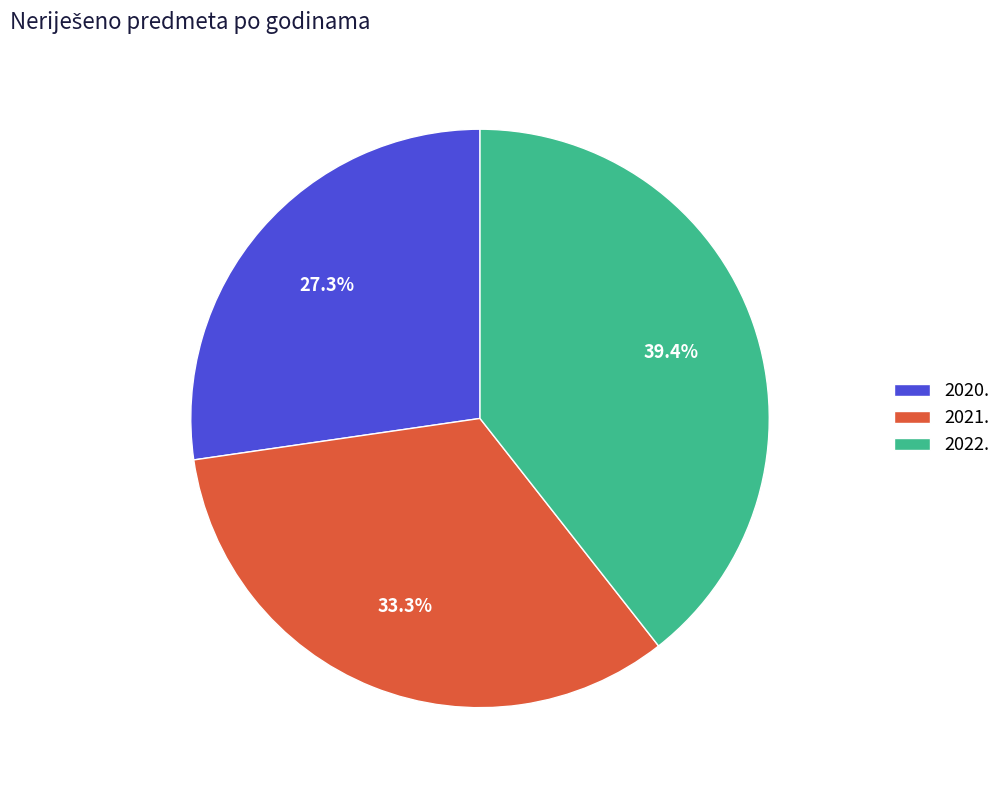

The 2020. slice represents 27% of the pie. True or false?

True